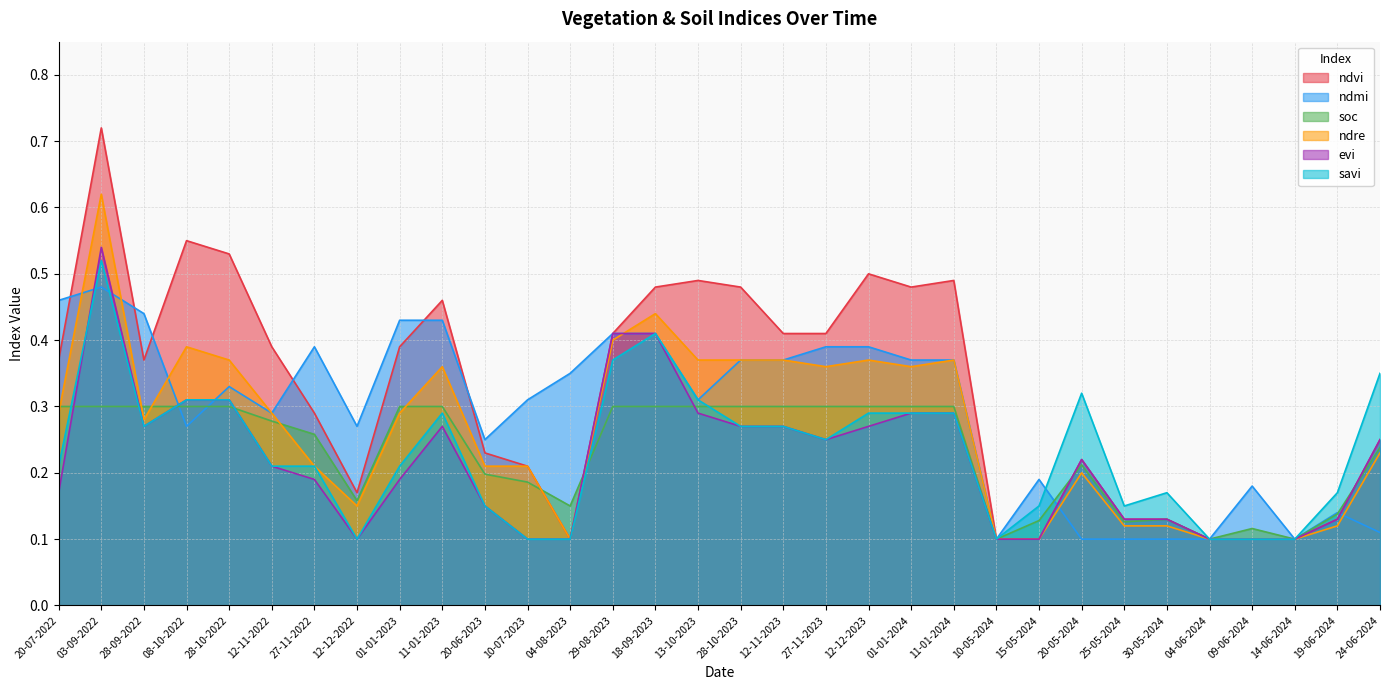

True or false: ndre and ndvi intersect in this chart.

False